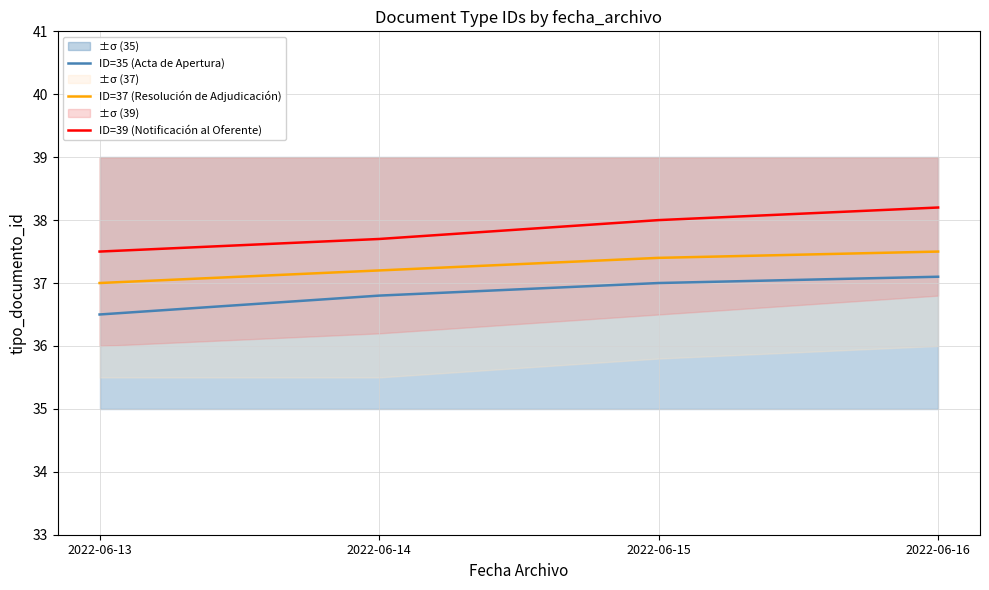

What is the total value across all series at 2022-06-13?

111.0